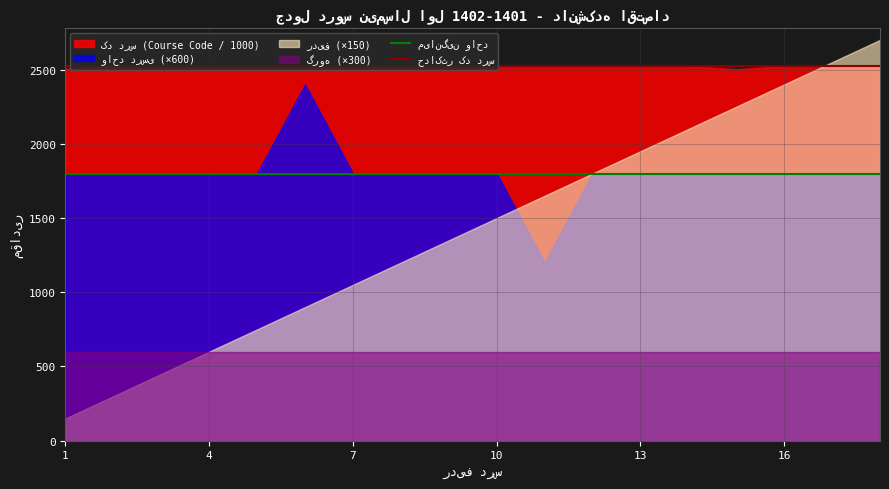

What is the spread (max minus min) of values at 4?

1925.0